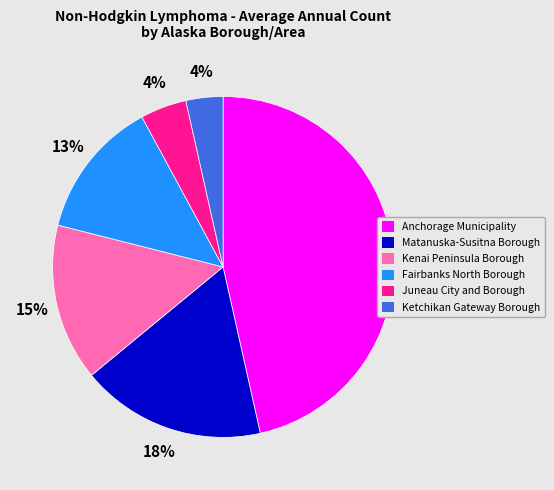

Approximately how many times larger is the value at Fairbanks North Borough compared to Anchorage Municipality?

0.3